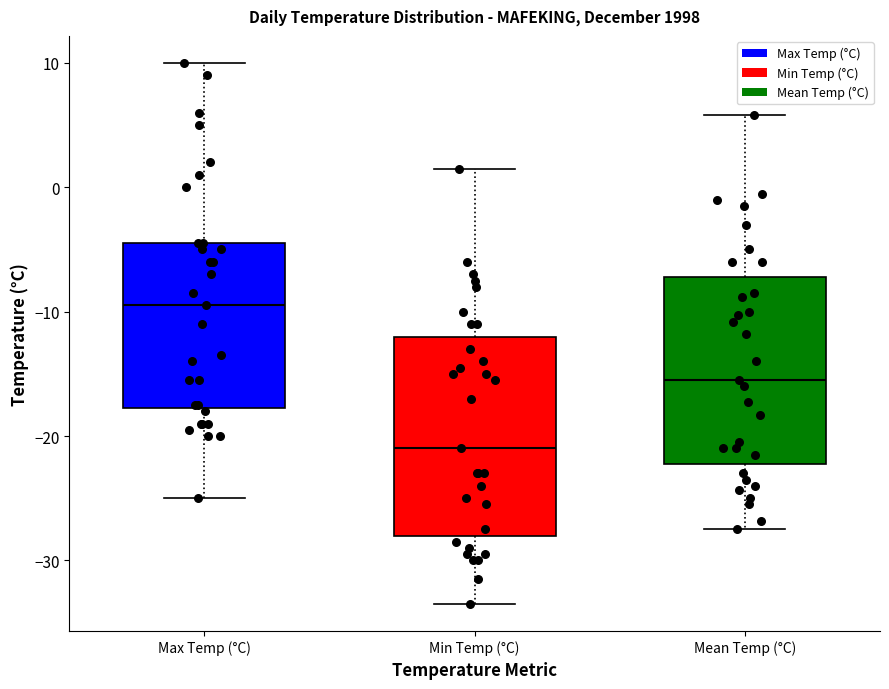

Reading left to right, read every box against the y-axis: the position of its median line, the range the box covers, and the ends of its whiskers. The values are not printed on the chart, so give them approximately, as read against the axis.

Max Temp (°C): median -9, box -18 to -4, whiskers -25 to 10
Min Temp (°C): median -21, box -28 to -12, whiskers -33 to 2
Mean Temp (°C): median -15, box -22 to -7, whiskers -27 to 6